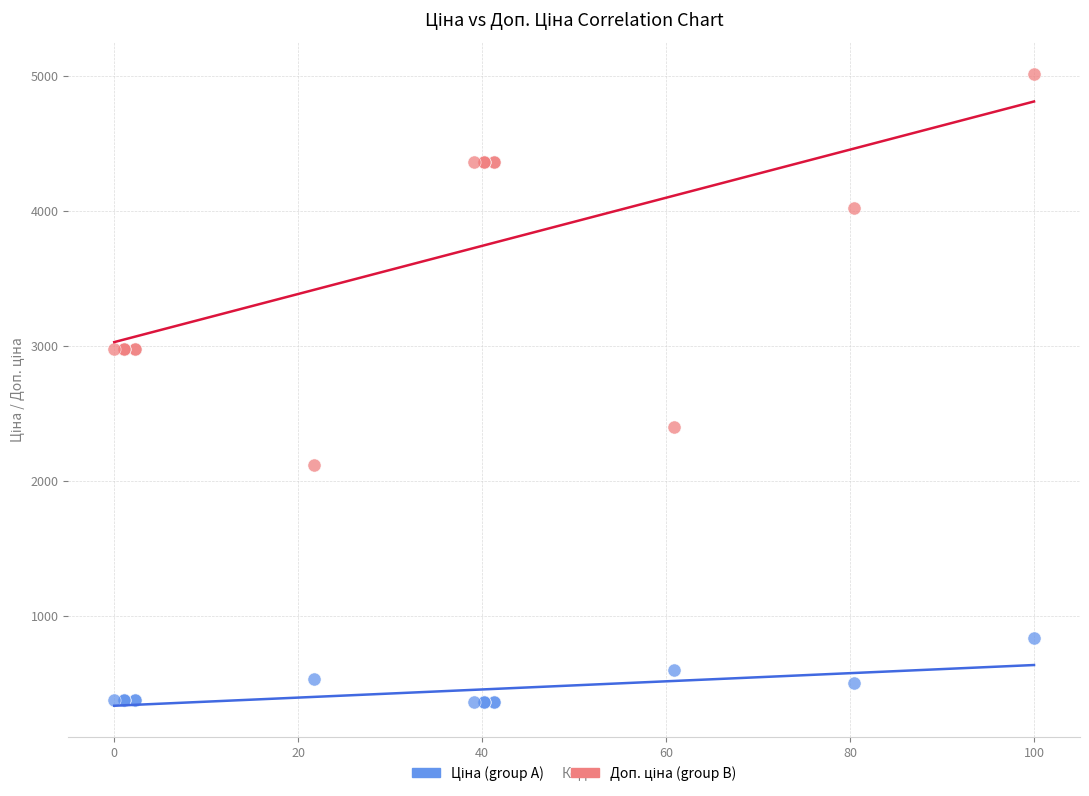

What is the X range (max minus min) for the scatter plot?

100.0